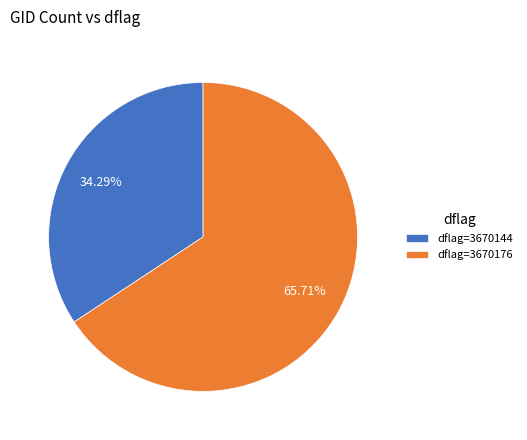

Rank the categories by value from highest to lowest.

dflag=3670176, dflag=3670144